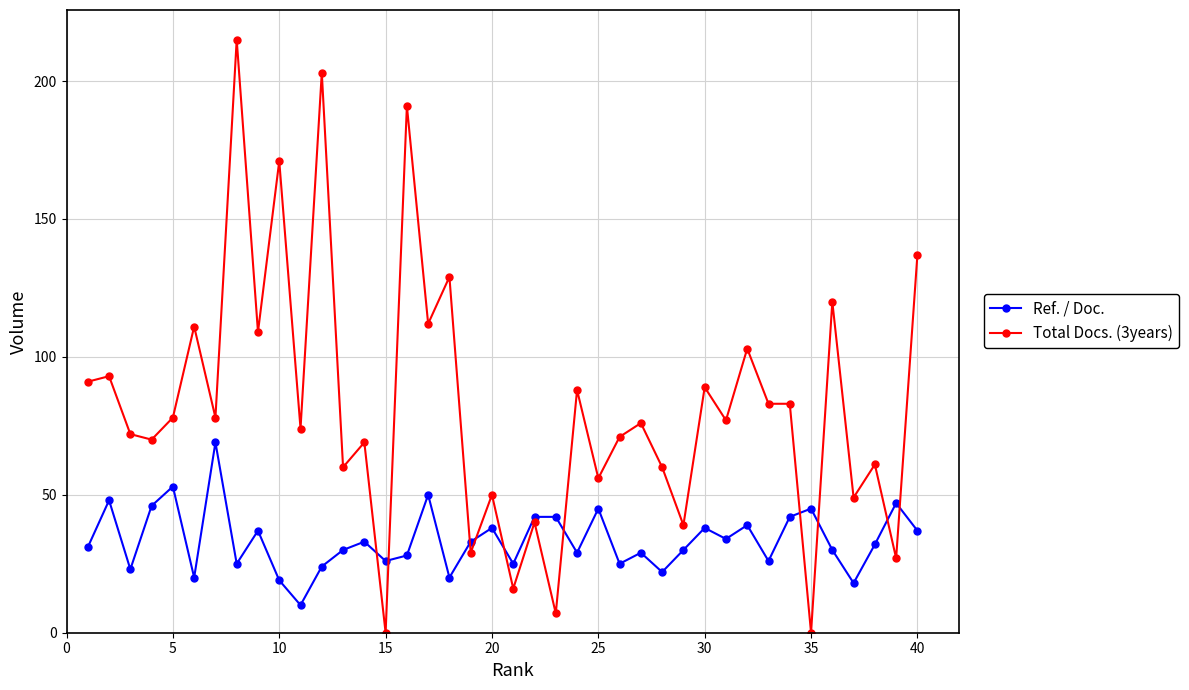

Which series has the largest total across all categories?

Total Docs. (3years)